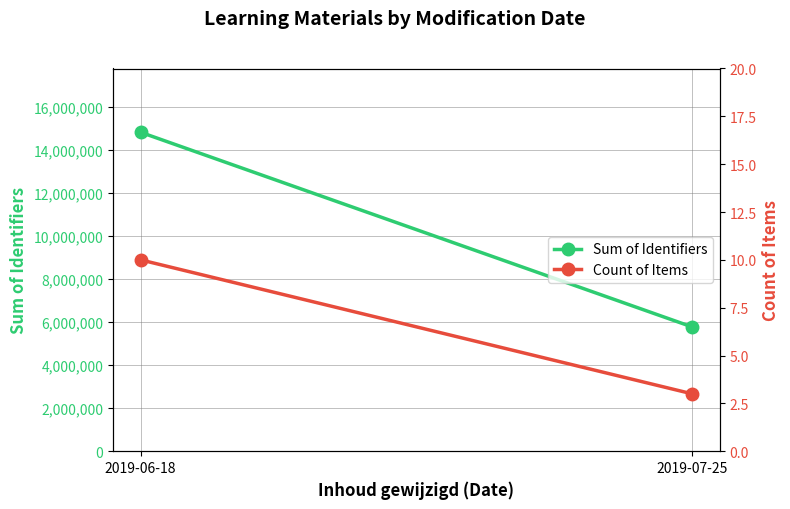

What is the label of the 2nd point from the left?

2019-07-25